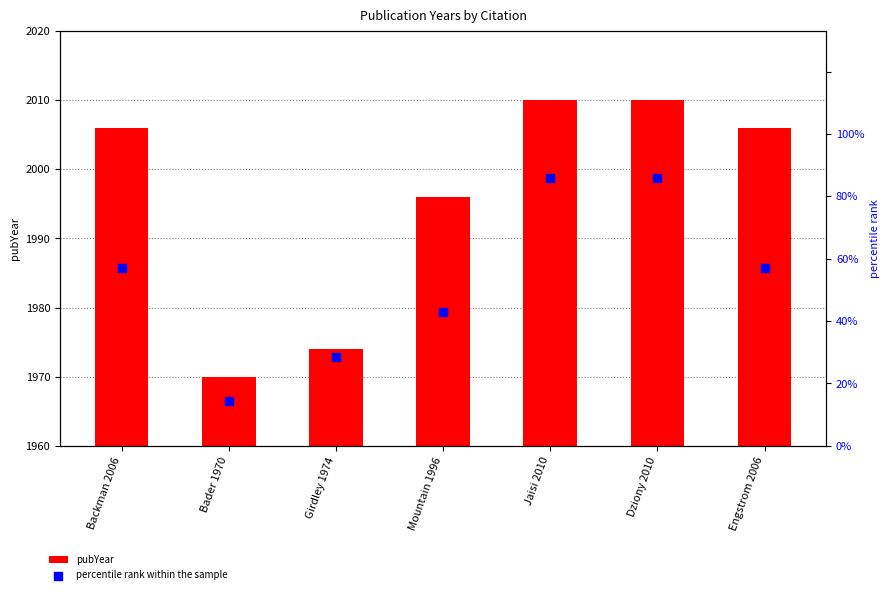

At how many categories does at least one series exceed 357?

7